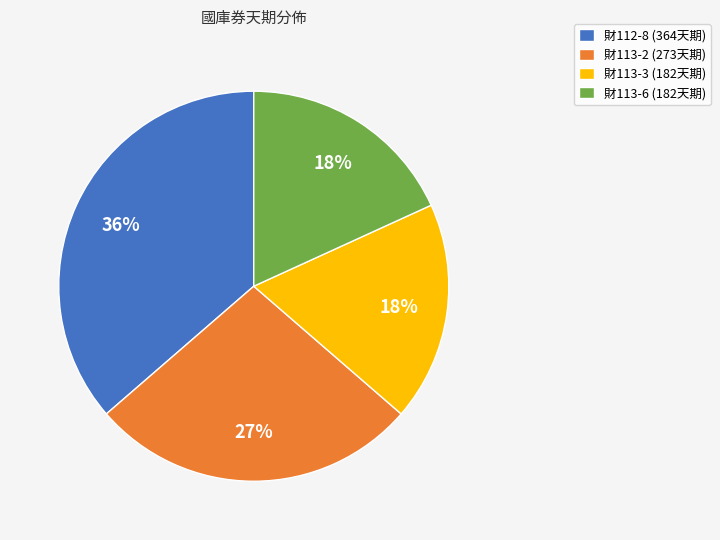

Which category has the biggest portion of the pie?

財112-8 (364天期)